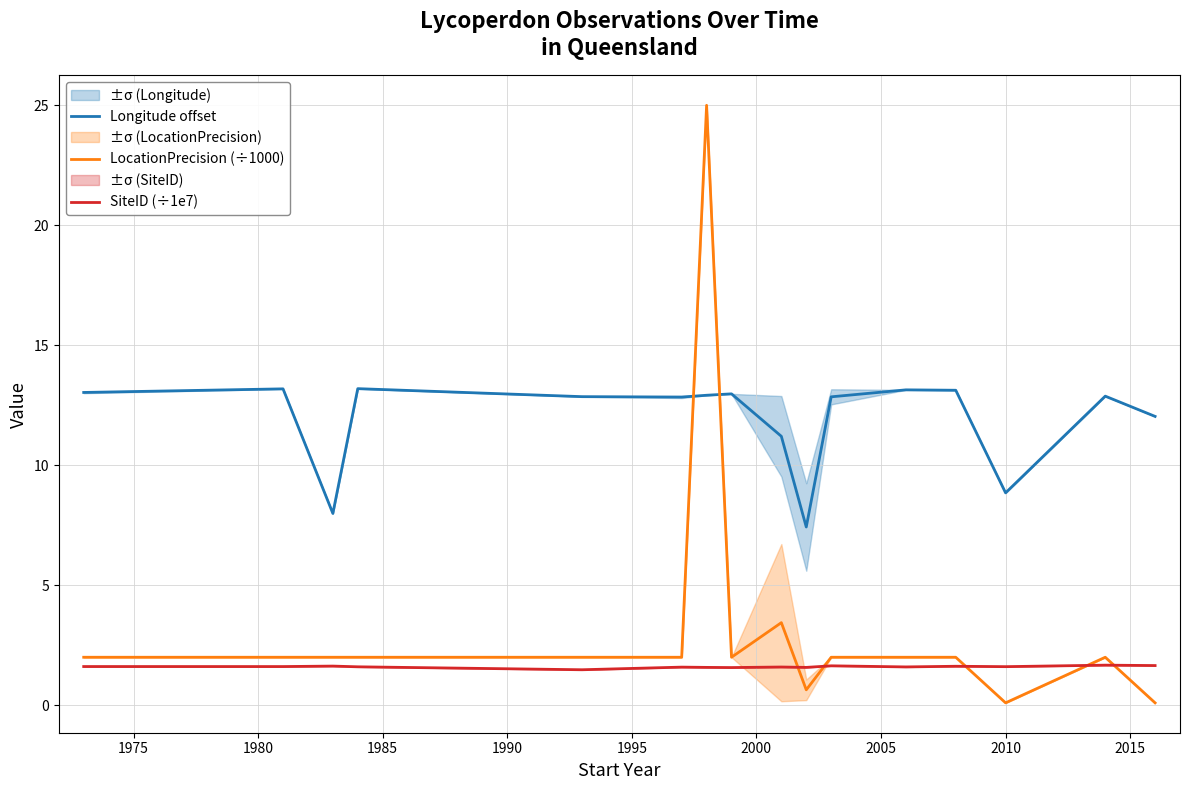

True or false: LocationPrecision (÷1000) and Longitude offset intersect in this chart.

True